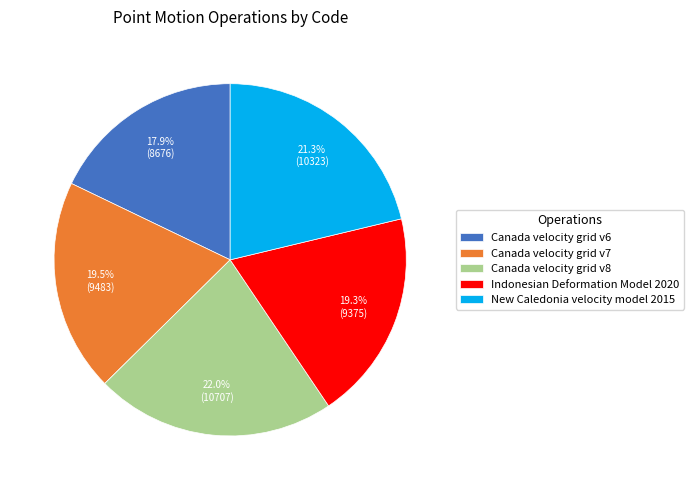

Does any single category account for the majority?

No